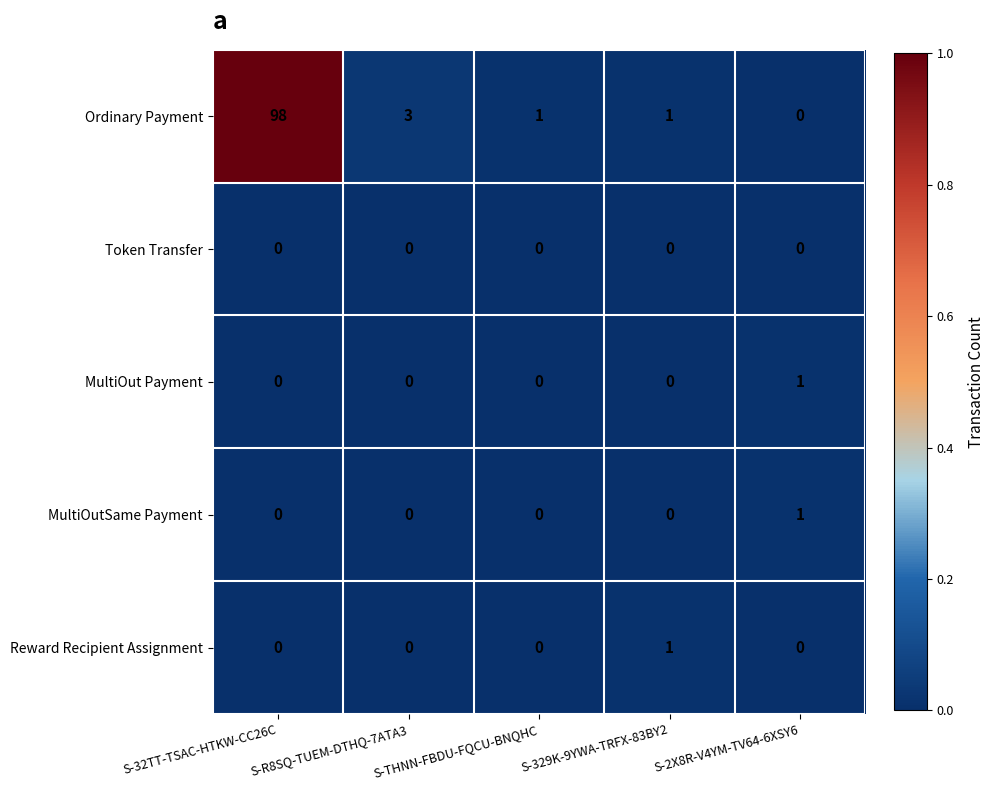

What is the maximum value shown in the chart?

98